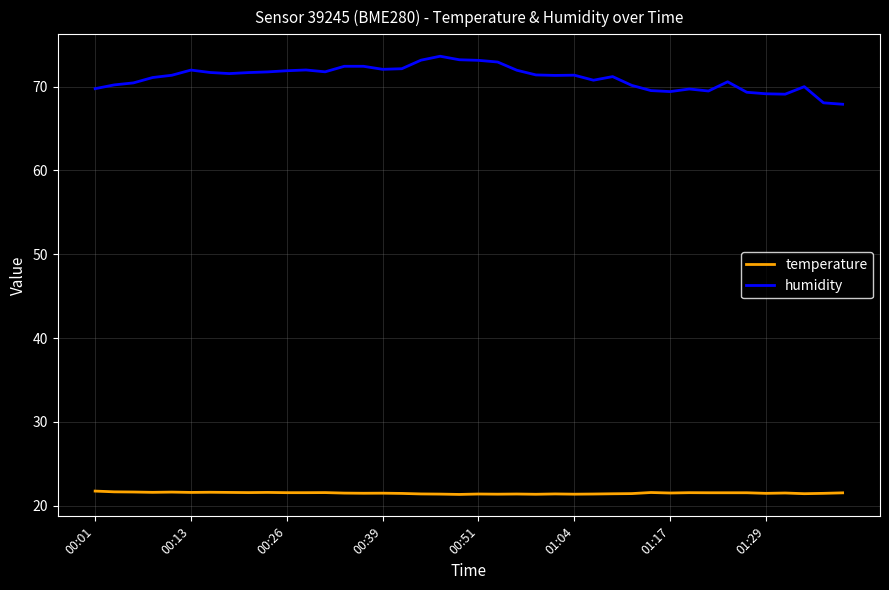

Which series has the largest total across all categories?

humidity